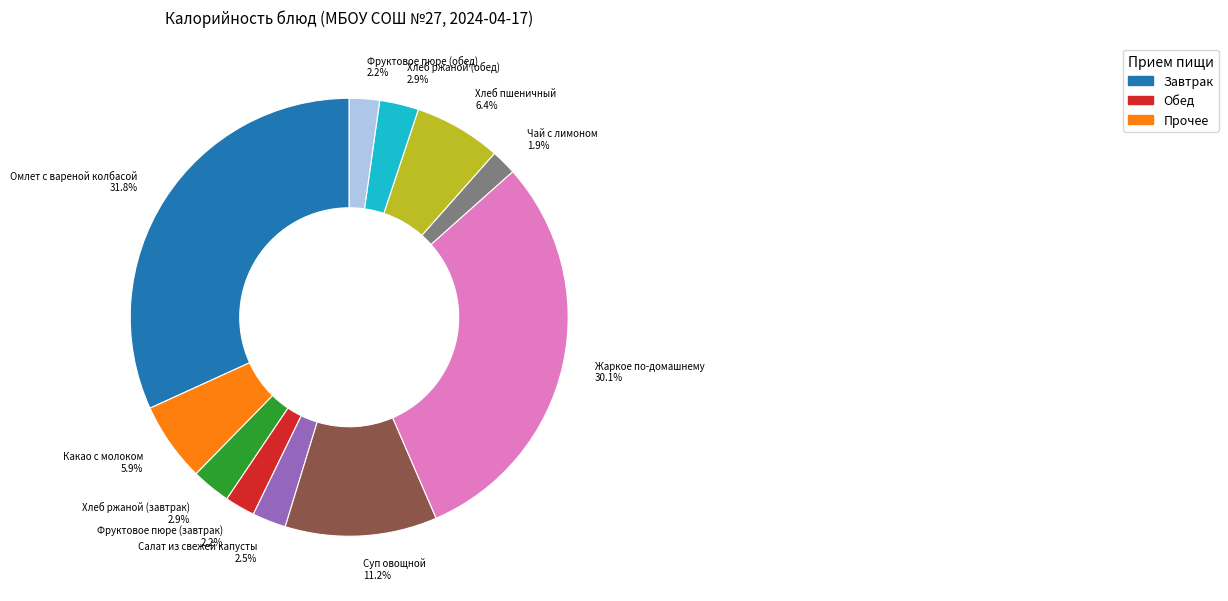

Is Фруктовое пюре (обед) the majority of the pie?

No